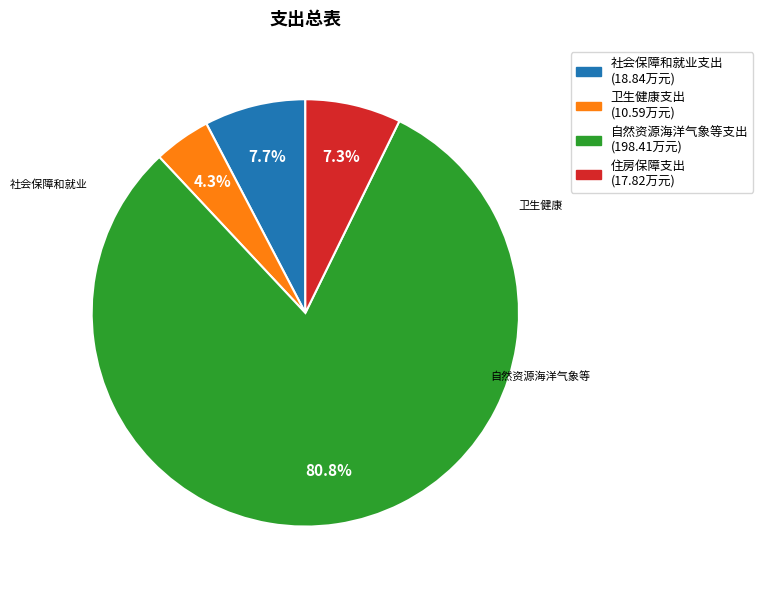

To the nearest percent, what is the difference between the largest and smallest slice percentages?

76%